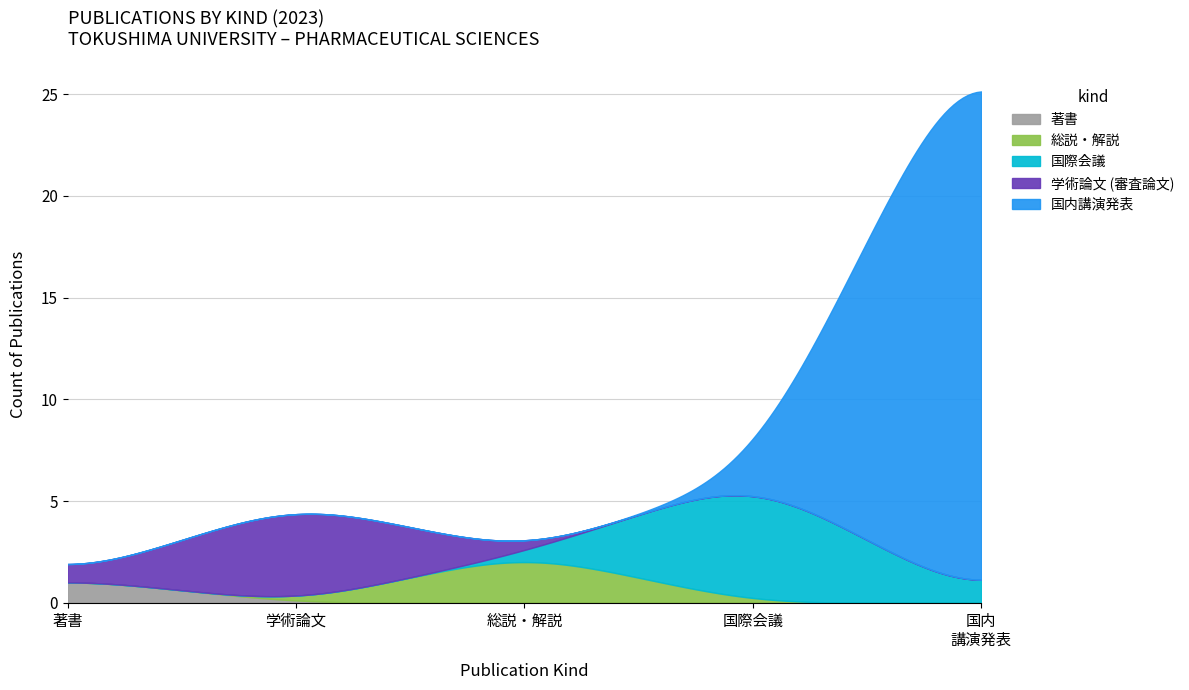

True or false: 国内講演発表 and 著書 intersect in this chart.

False